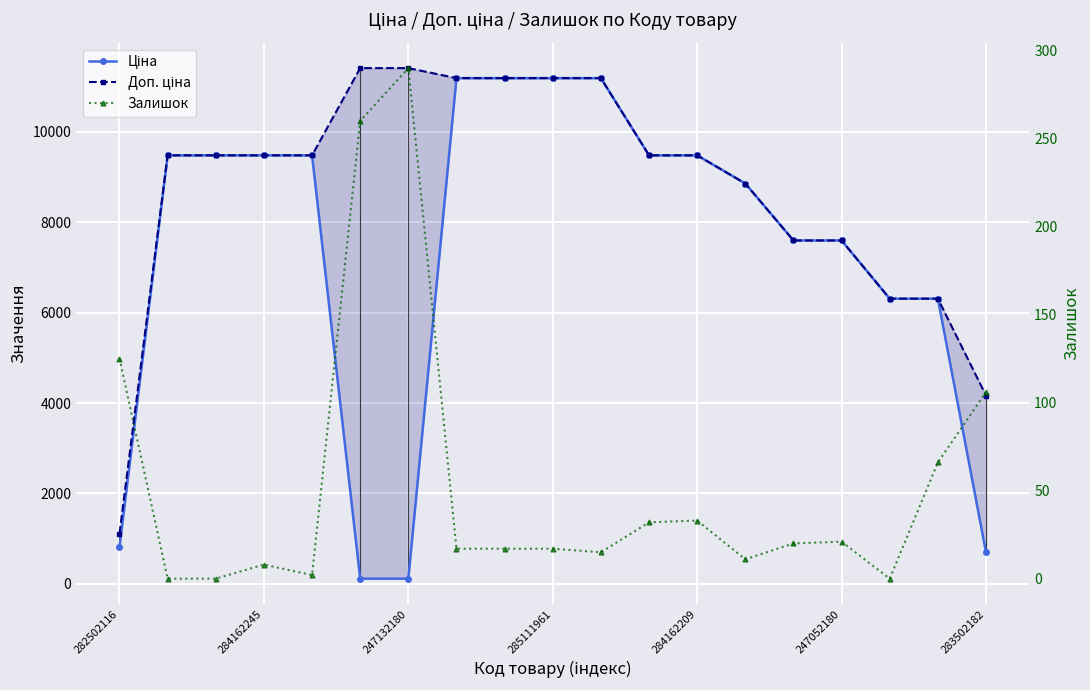

What is the difference between the maximum and minimum values in the Доп. ціна series?

10300.8